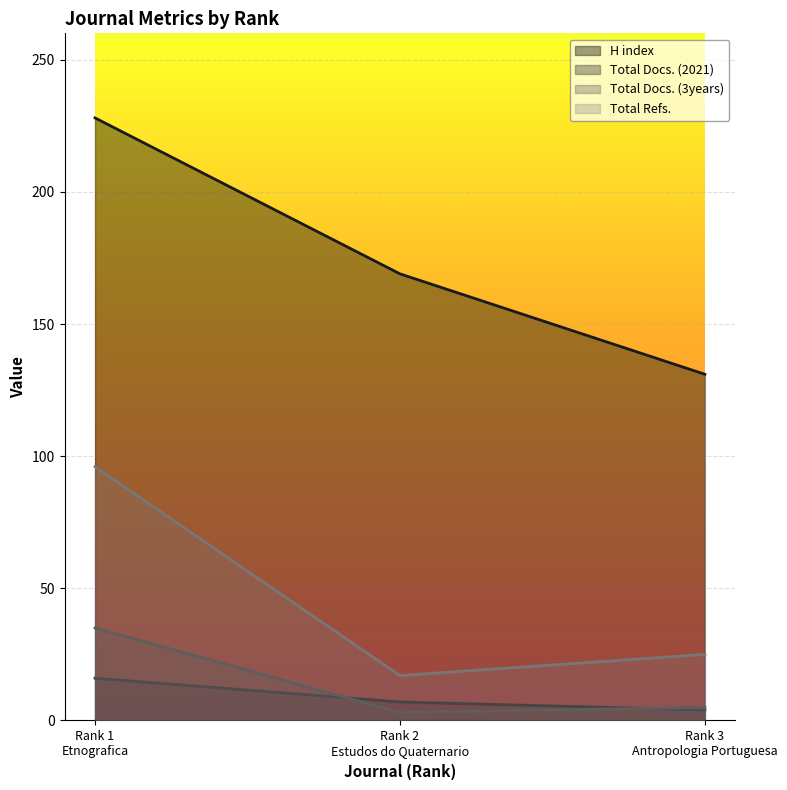

What is the sum of the Total Docs. (3years) values at Rank 3
Antropologia Portuguesa and Rank 1
Etnografica?

40